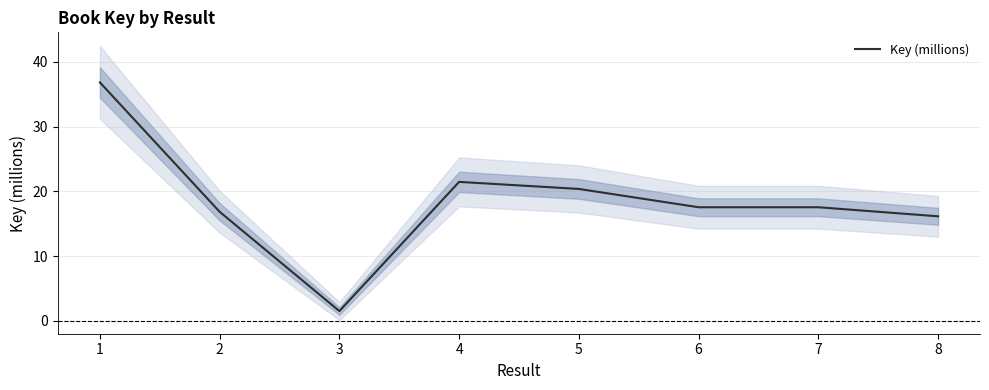

What is the value of the 7th point from the left?

17.6